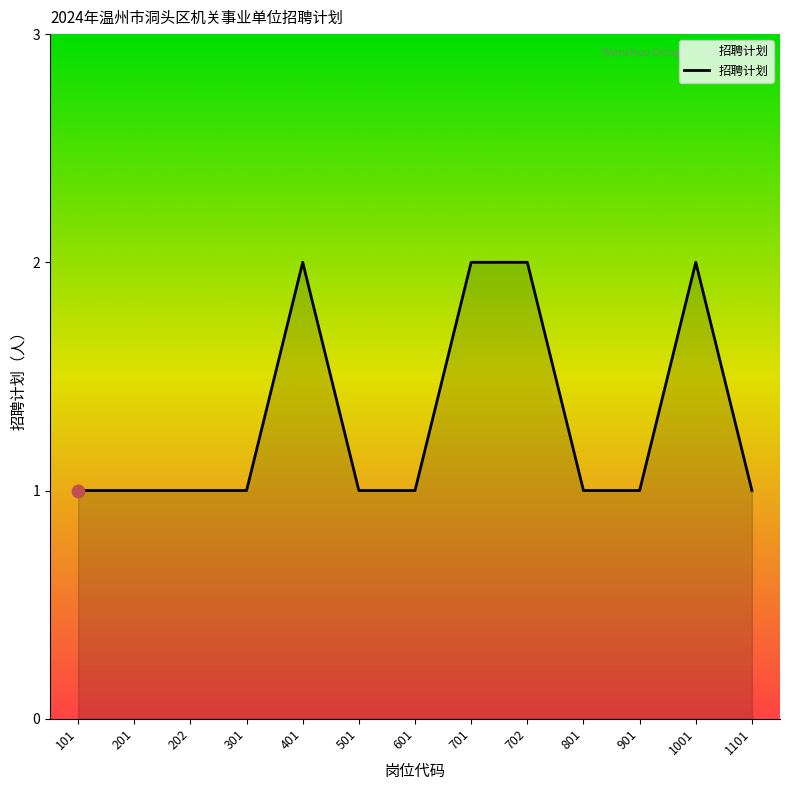

Between 601 and 702, which is larger?

702